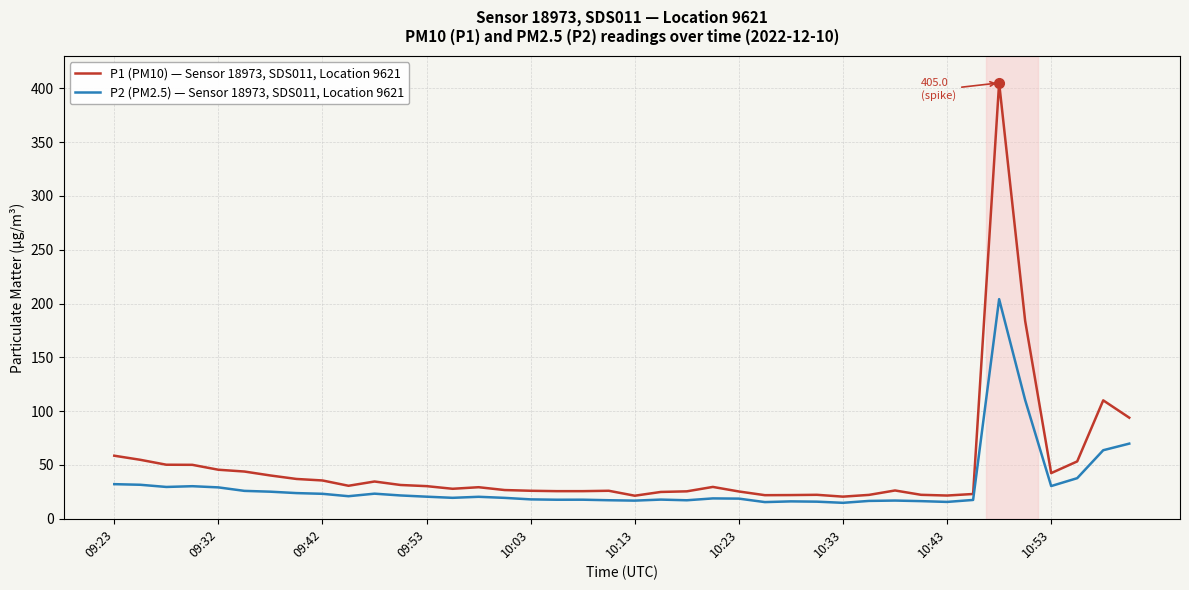

How many lines are shown in the chart?

2